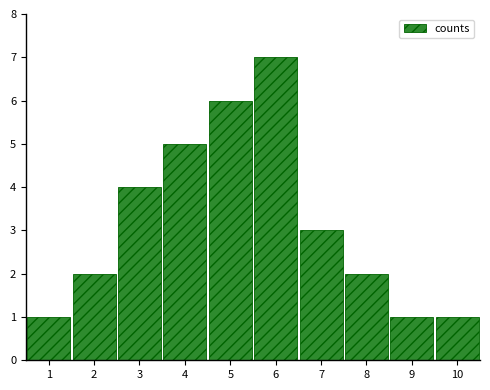

Reading left to right, what are all the values shown in this chart?

1=1	2=2	3=4	4=5	5=6	6=7	7=3	8=2	9=1	10=1